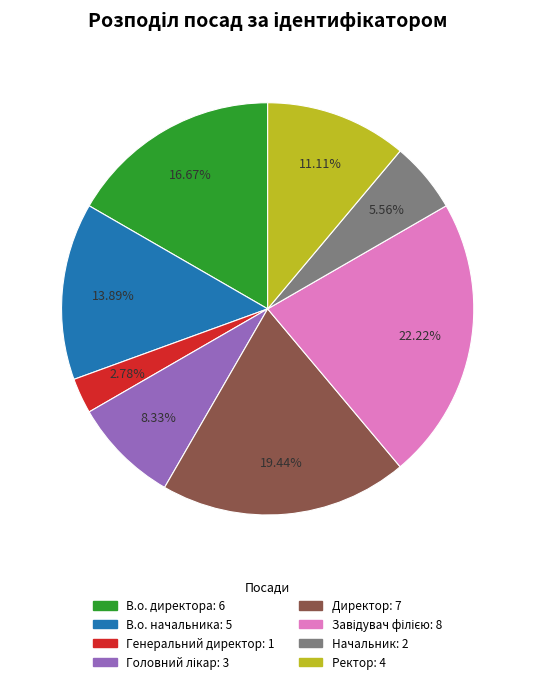

Does any single category account for the majority?

No